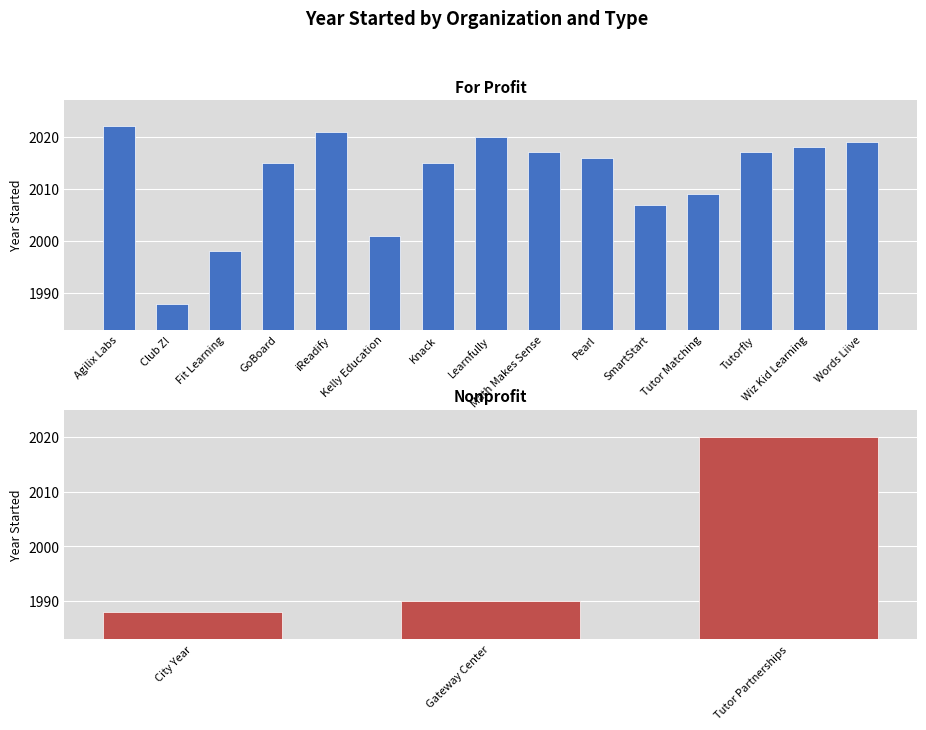

Reading right to left, transcribe all the data shown in this chart.

17=2019	16=2018	15=2017	14=2020	13=2009	12=1990	11=2007	10=2016	9=2017	8=2020	7=2015	6=2001	5=2021	4=2015	3=1998	2=1988	1=1988	year_started=2022